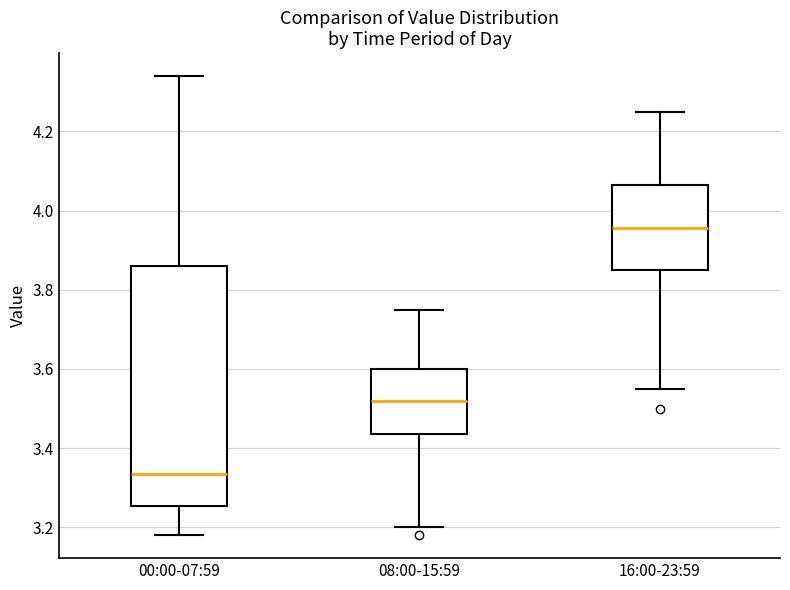

Which box's median line is the lowest?

00:00-07:59